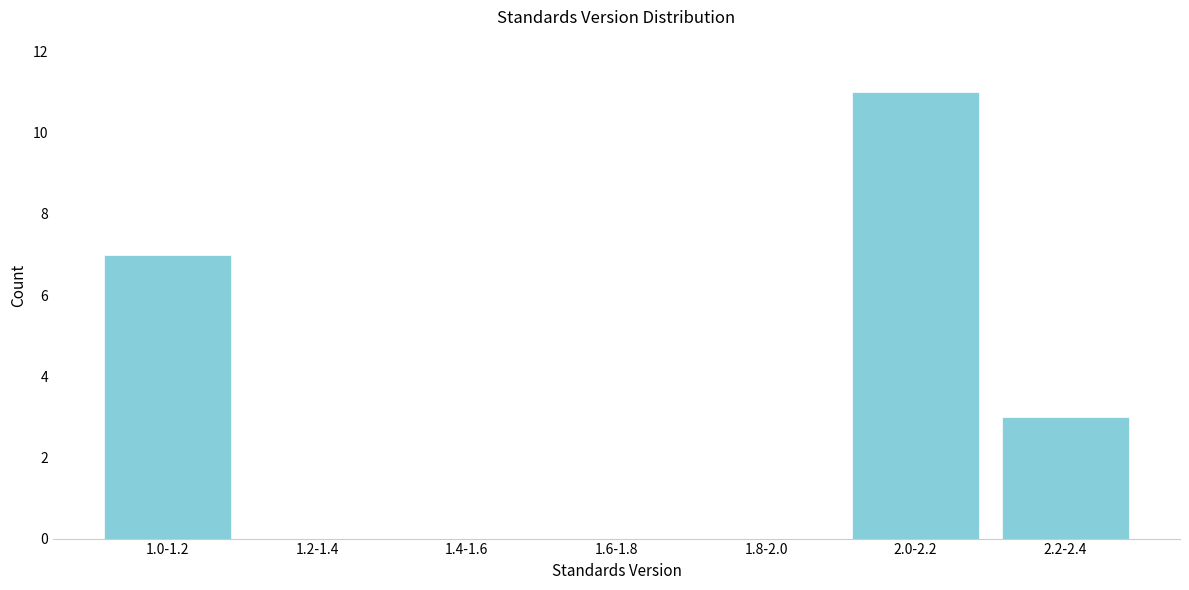

Reading right to left, list all the values displayed in this chart.

2.2-2.4=3	2.0-2.2=11	1.8-2.0=0	1.6-1.8=0	1.4-1.6=0	1.2-1.4=0	1.0-1.2=7